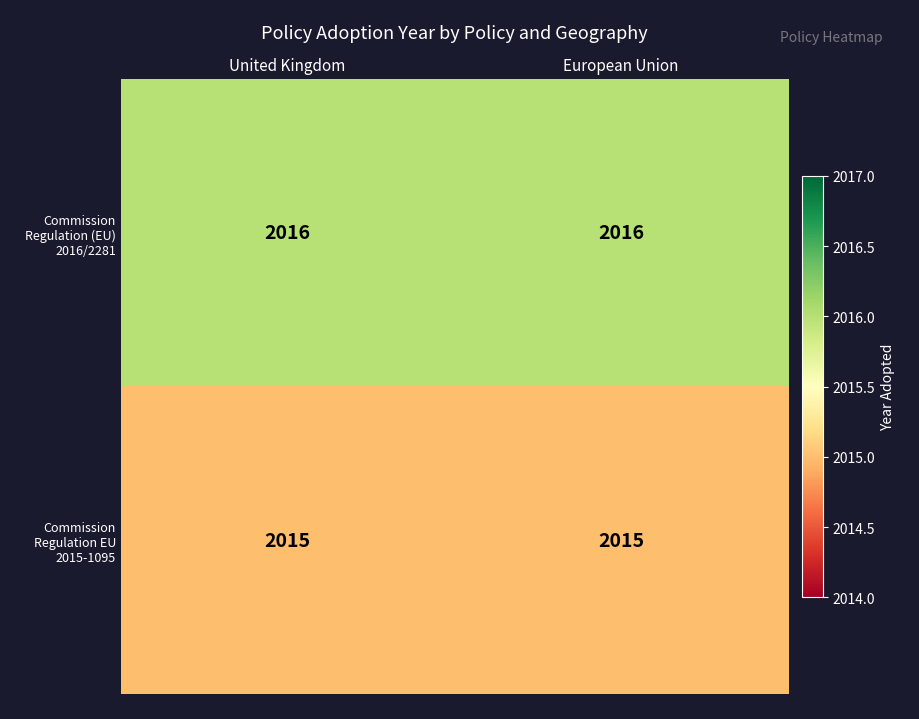

What is the minimum value shown in the chart?

2015